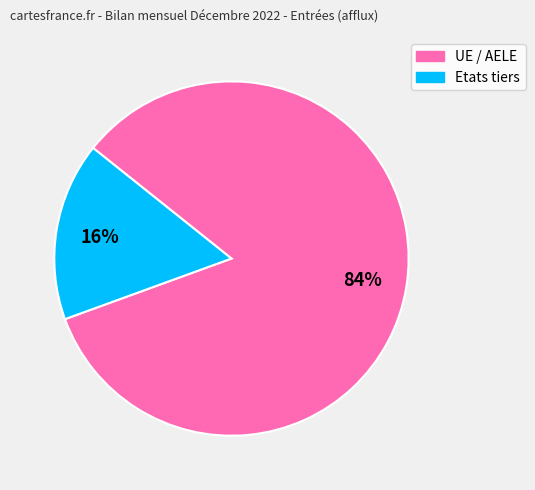

To the nearest percent, what is the combined percentage of Etats tiers and UE / AELE?

100%